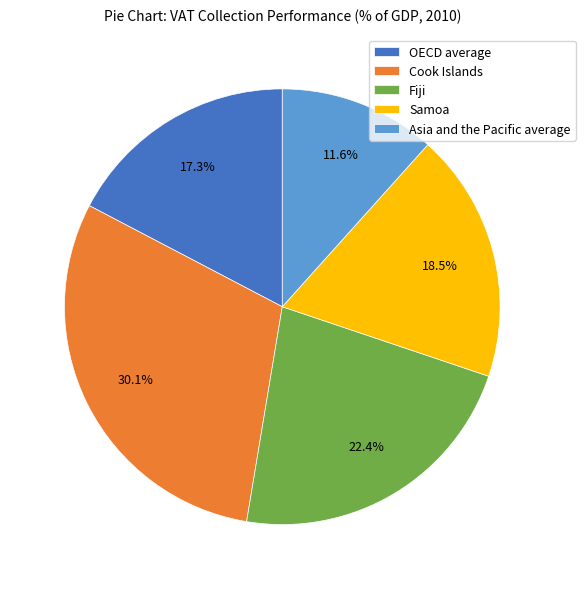

To the nearest percent, what is the difference between the Fiji and Samoa slice percentages?

4%